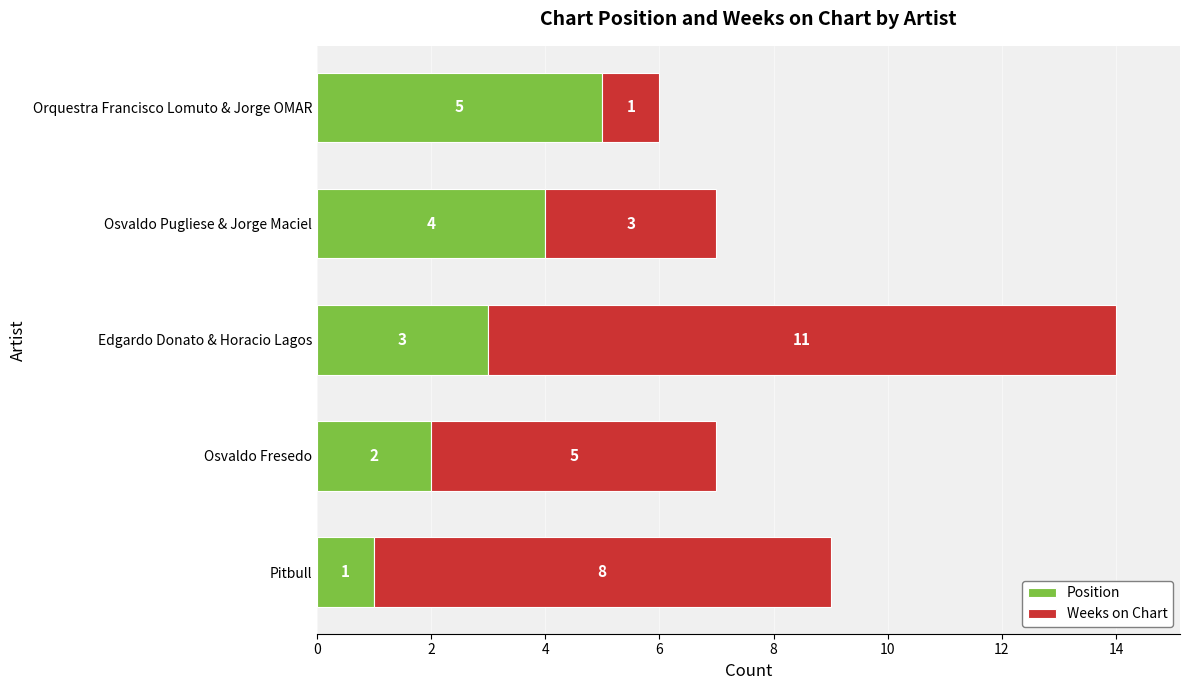

What is the total value across all series at Edgardo Donato & Horacio Lagos?

14